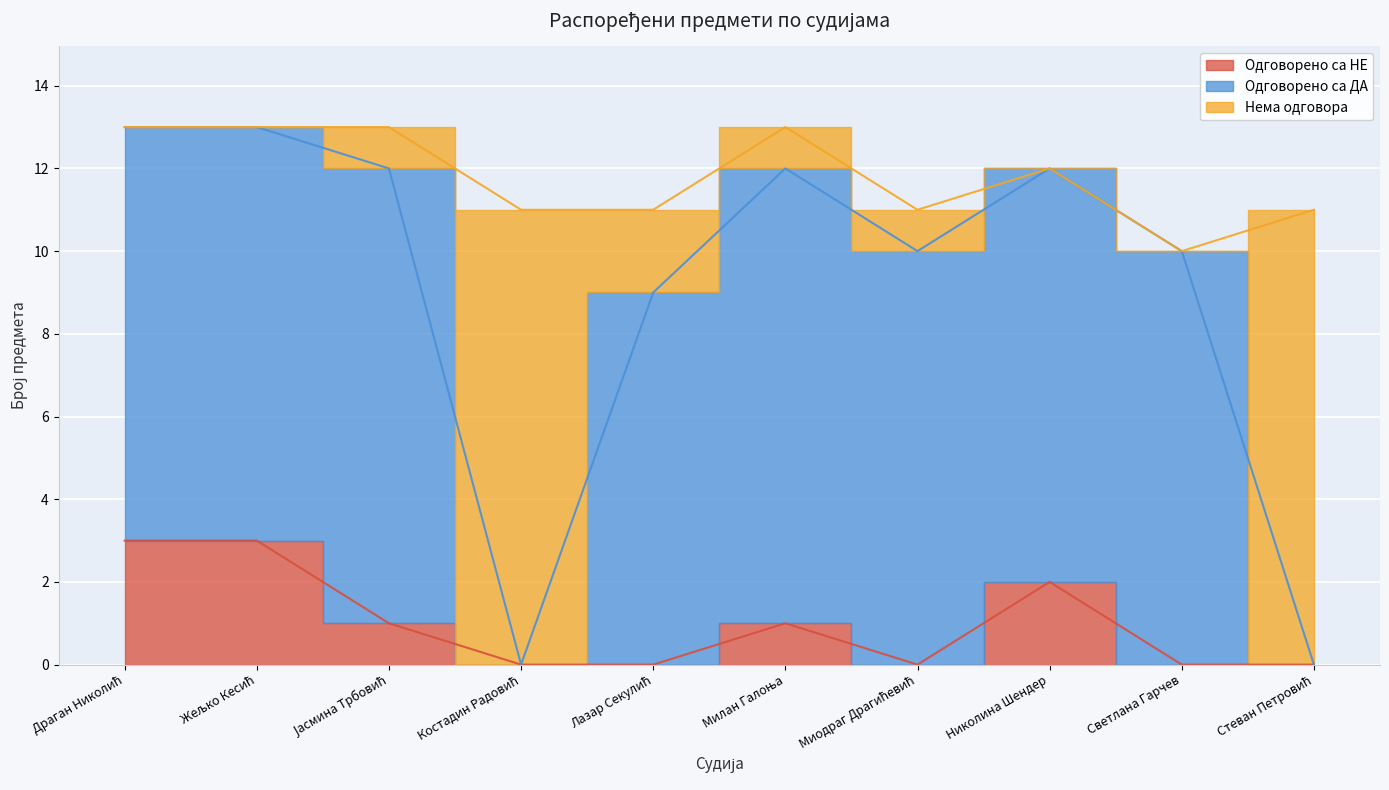

How many values in the Одговорено са НЕ series exceed 1?

3